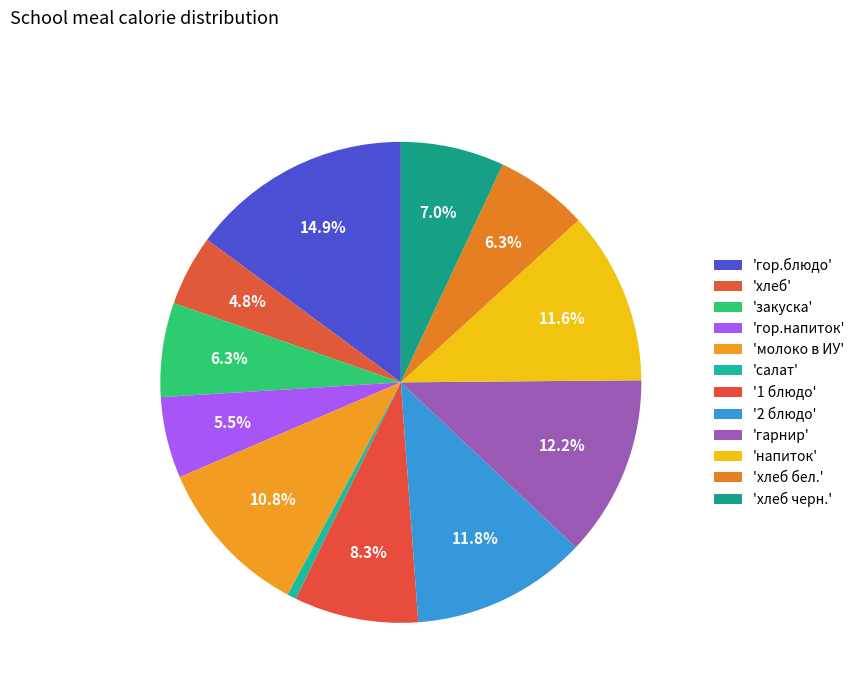

How many slices are in this pie chart?

12